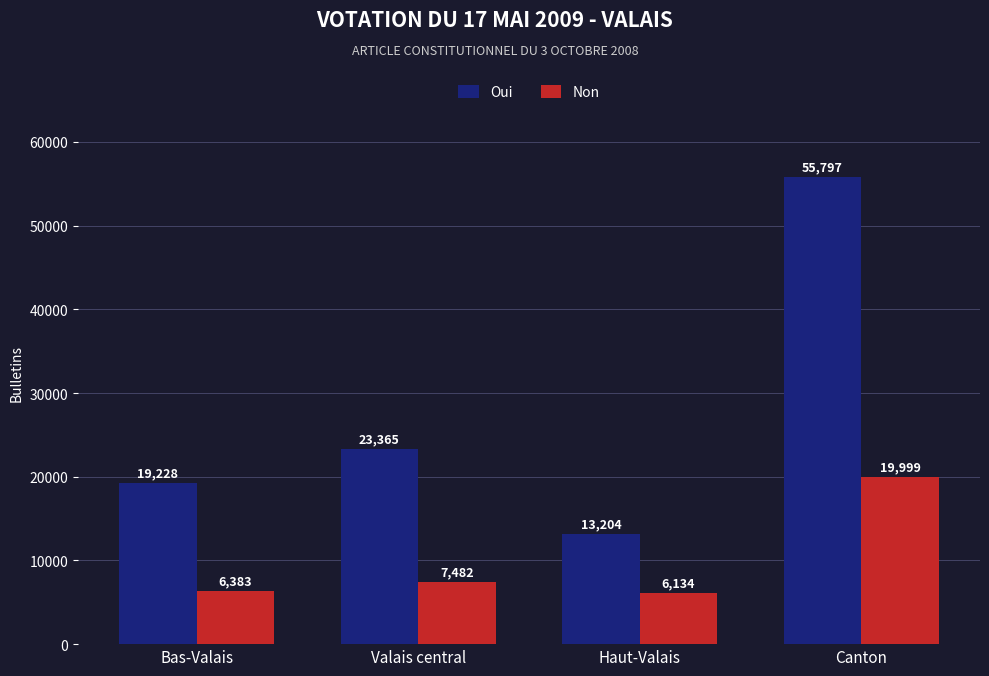

What is the label of the 2nd bar from the left?

Valais central